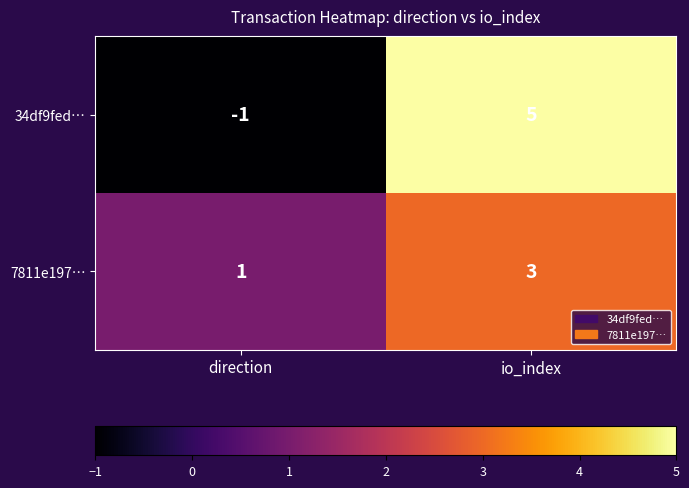

At which category is the sum across all series the highest?

io_index